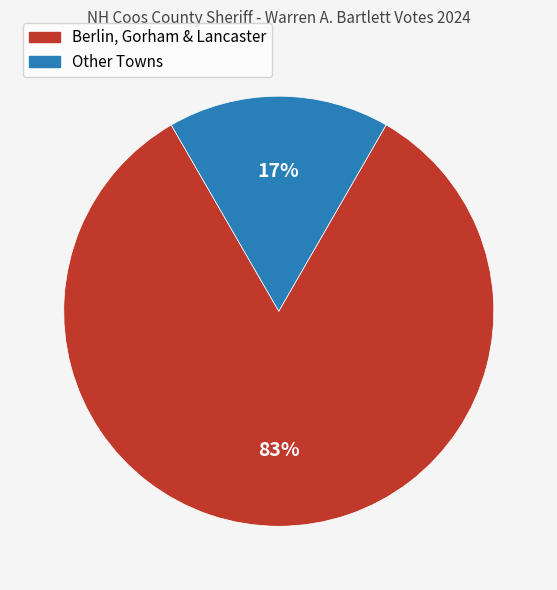

How many segments does this pie chart have?

2